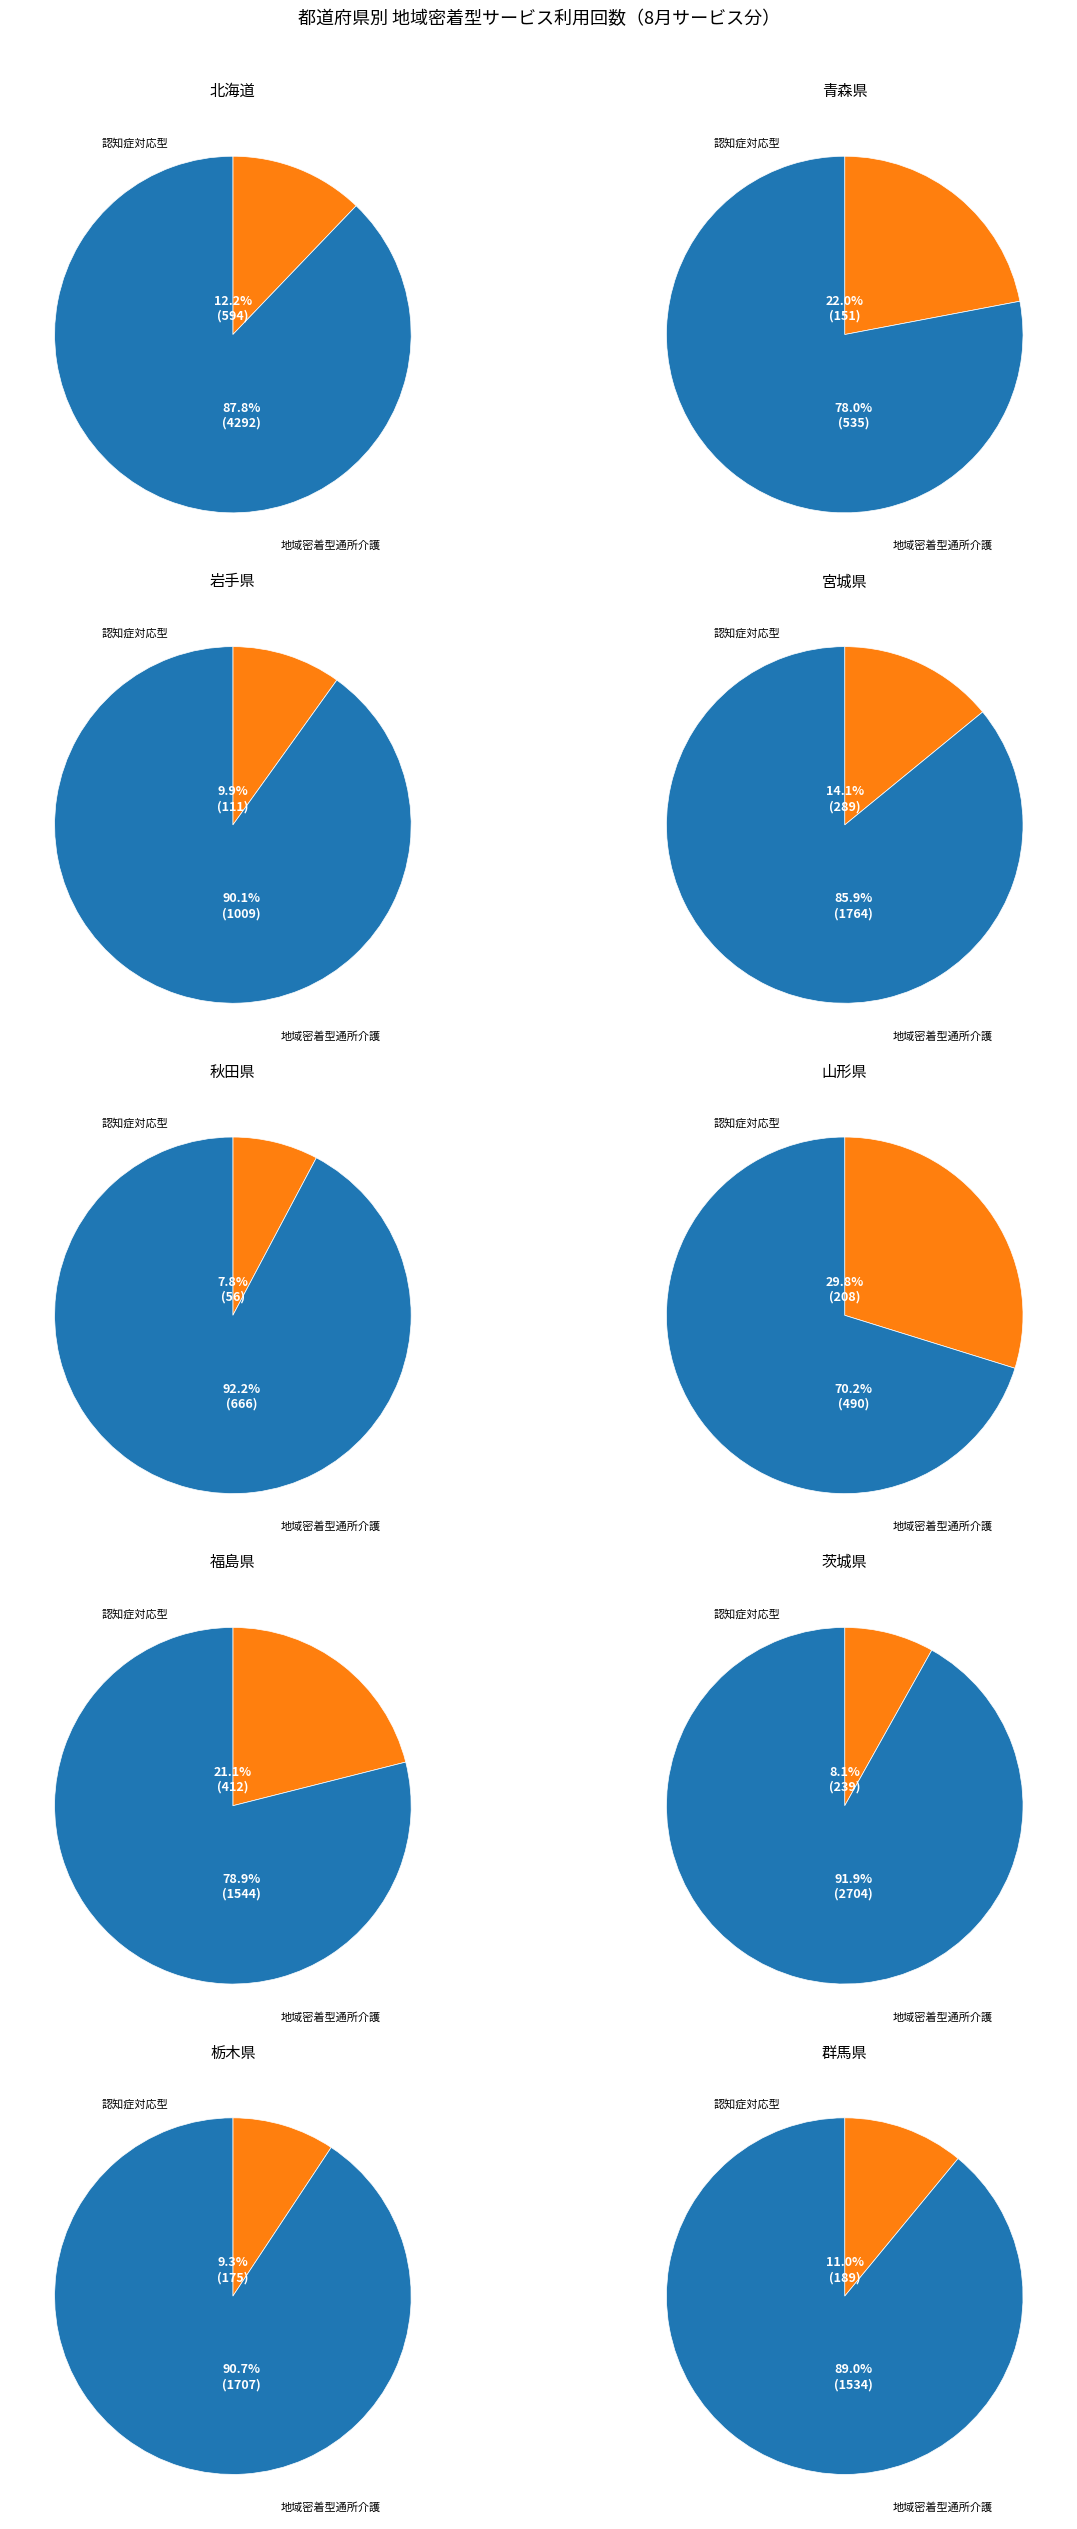

Between 福島県 and 栃木県, which is larger?

栃木県